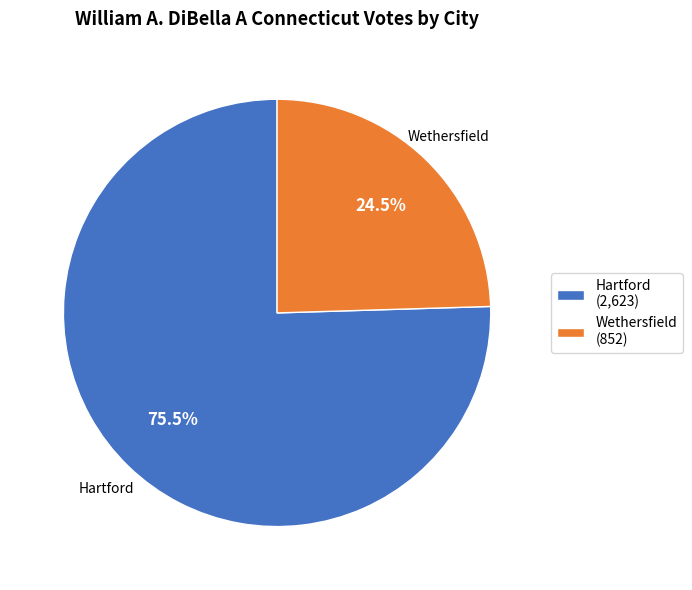

What is the ratio of the value at Wethersfield (852) to the value at Hartford (2,623)?

0.3